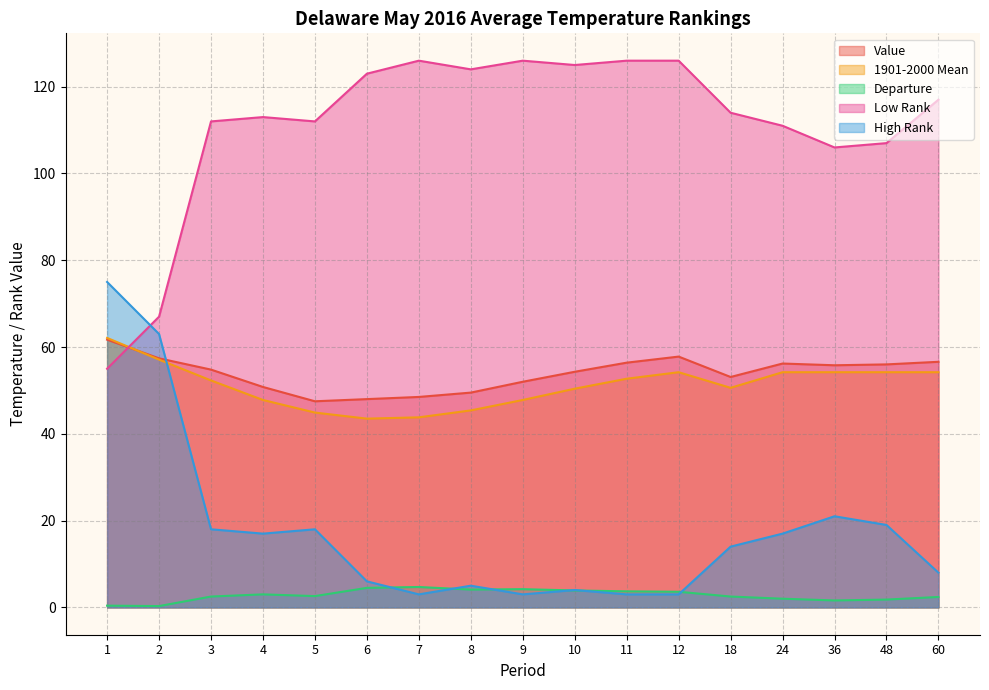

Read the Value value at 18.

53.1